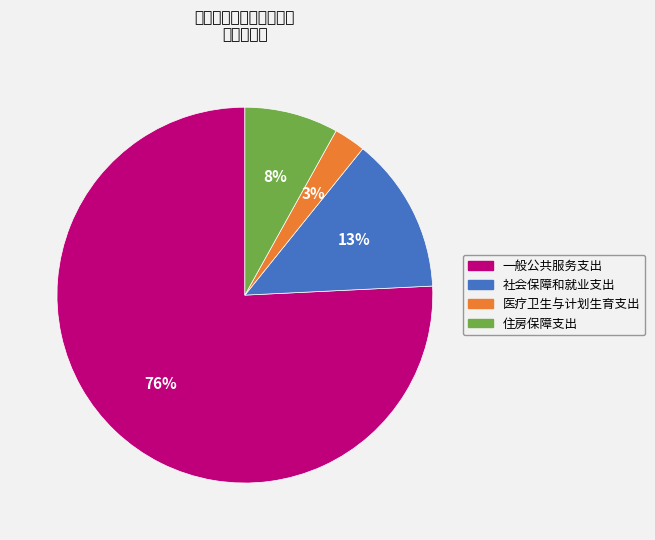

How many slices are in this pie chart?

4